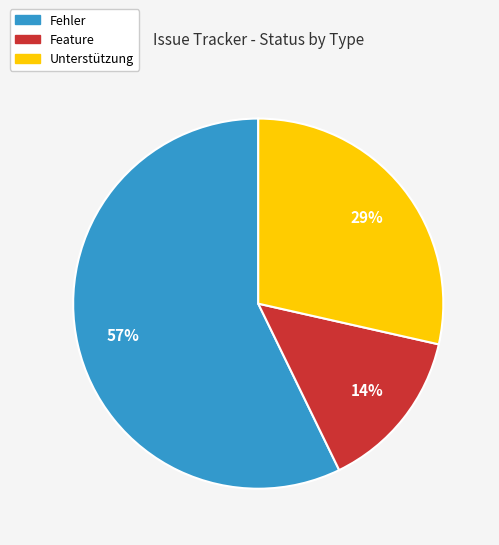

Is there a majority slice in this chart?

Yes